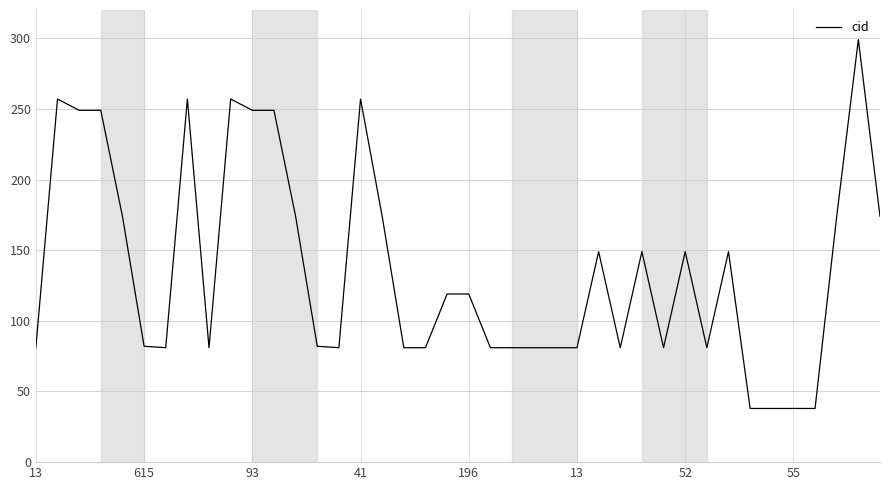

What is the greatest value displayed?

299